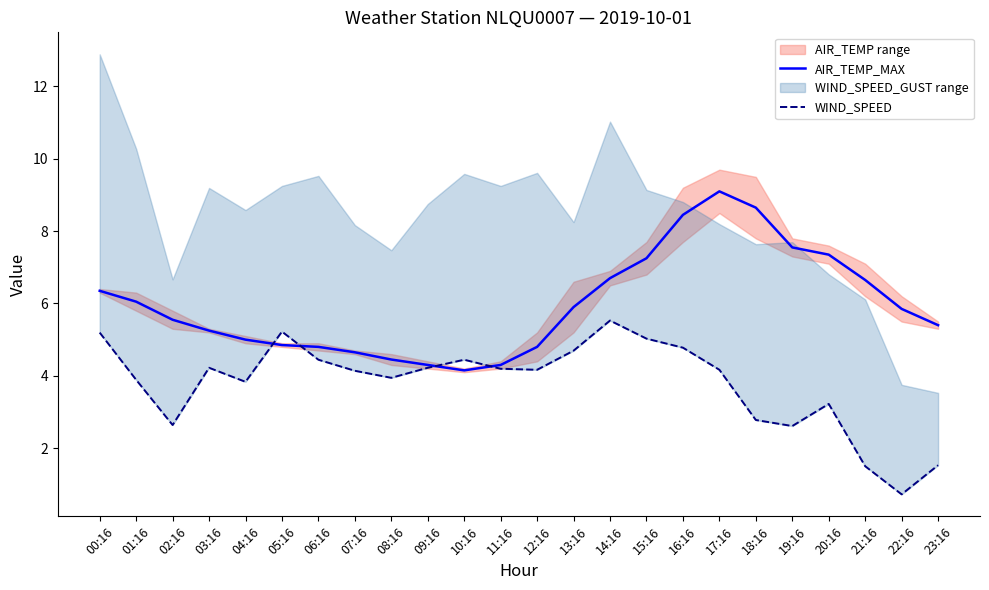

How many interior local valleys does the AIR_TEMP_MAX series have?

1